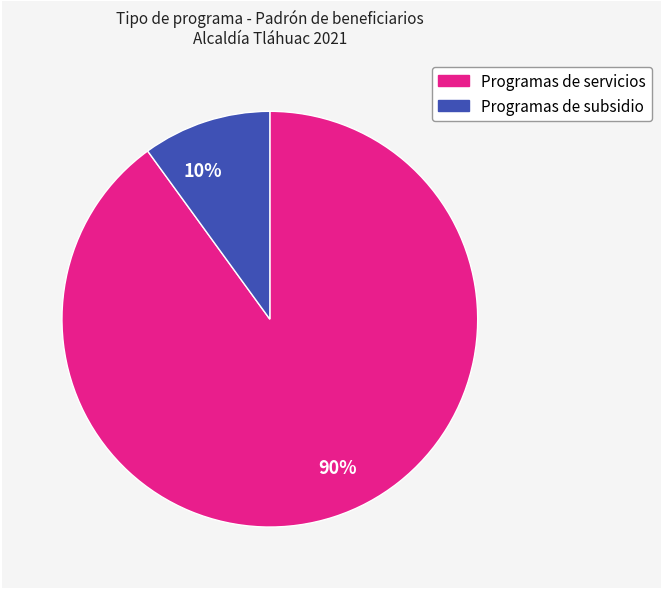

Combined, do 10% and 90% account for over 50%?

Yes